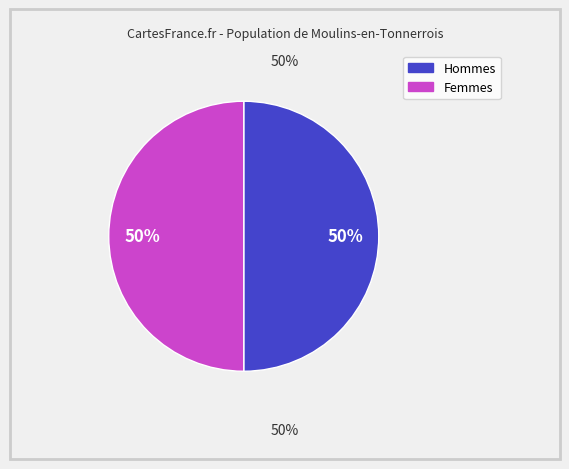

To the nearest percent, what is the average slice percentage?

50%